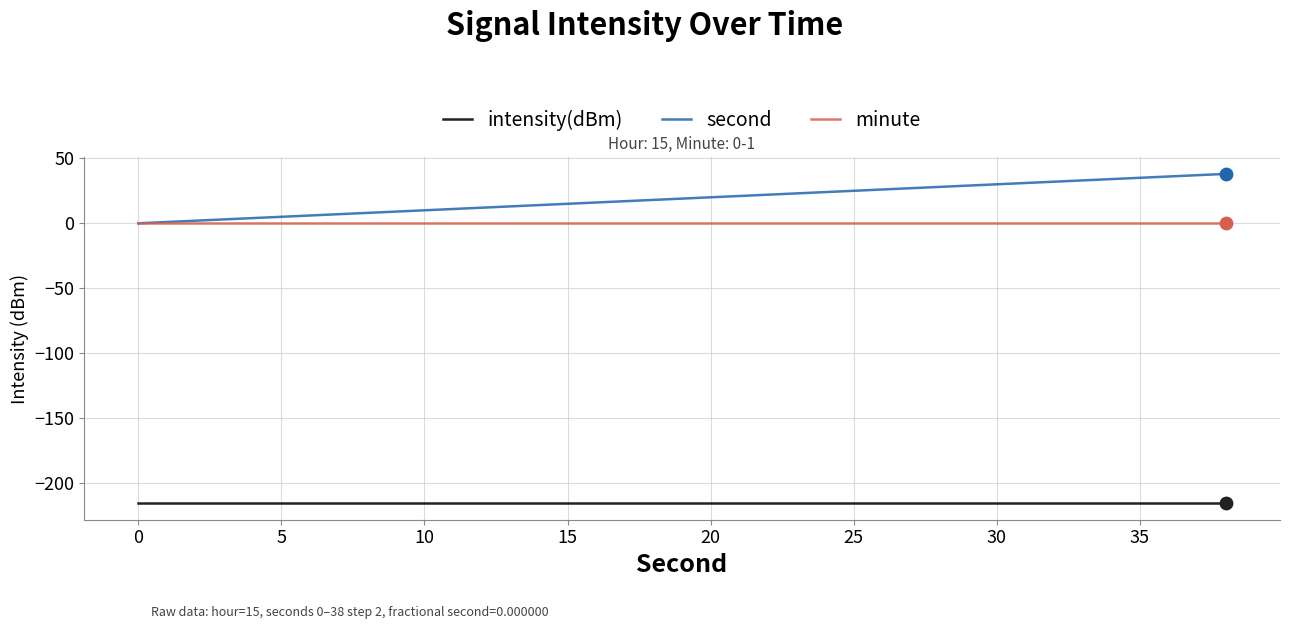

Rank the series by their maximum value, from highest to lowest.

second, minute, intensity(dBm)